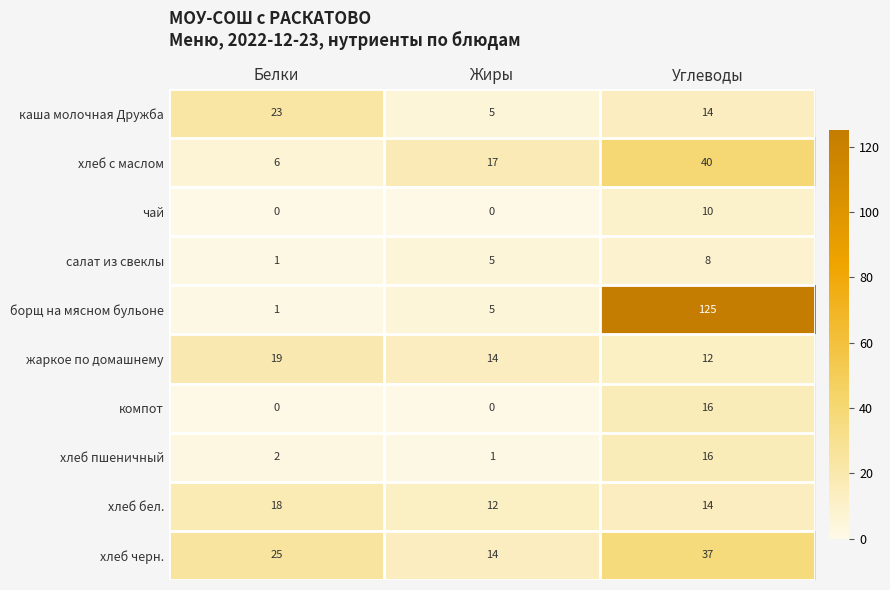

Rank the categories by салат из свеклы value from lowest to highest.

Белки, Жиры, Углеводы